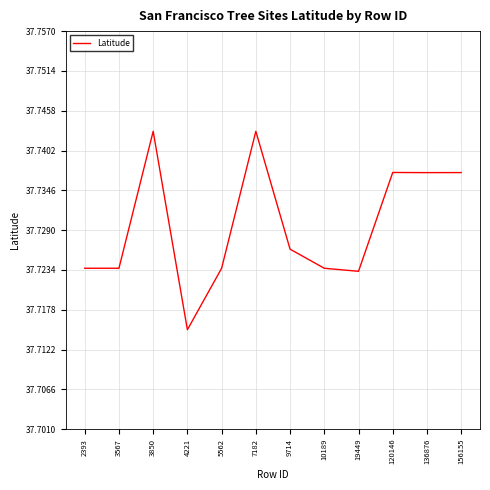

The chart shows a value of 51.9 at 9714. True or false?

False